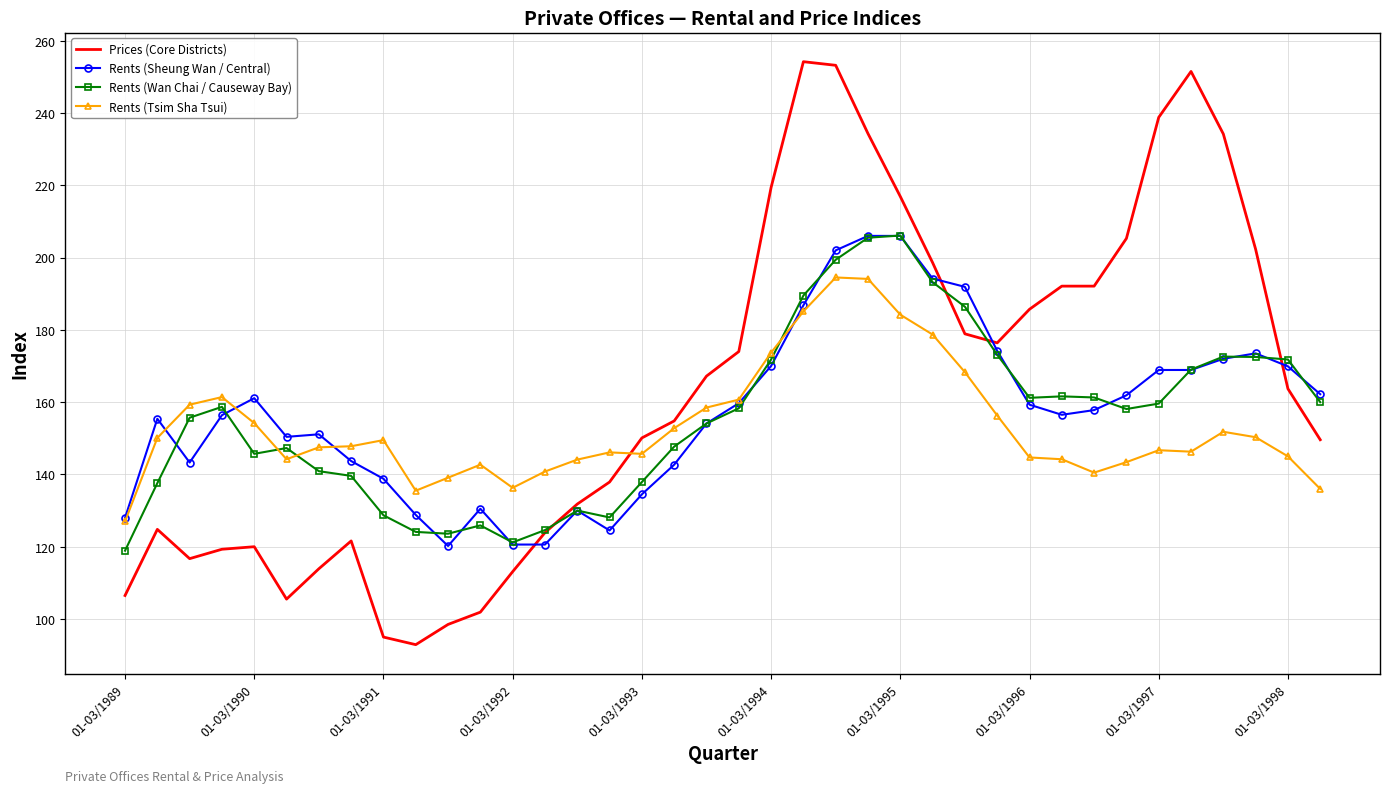

What is the sum of all Prices (Core Districts) values?

6216.6